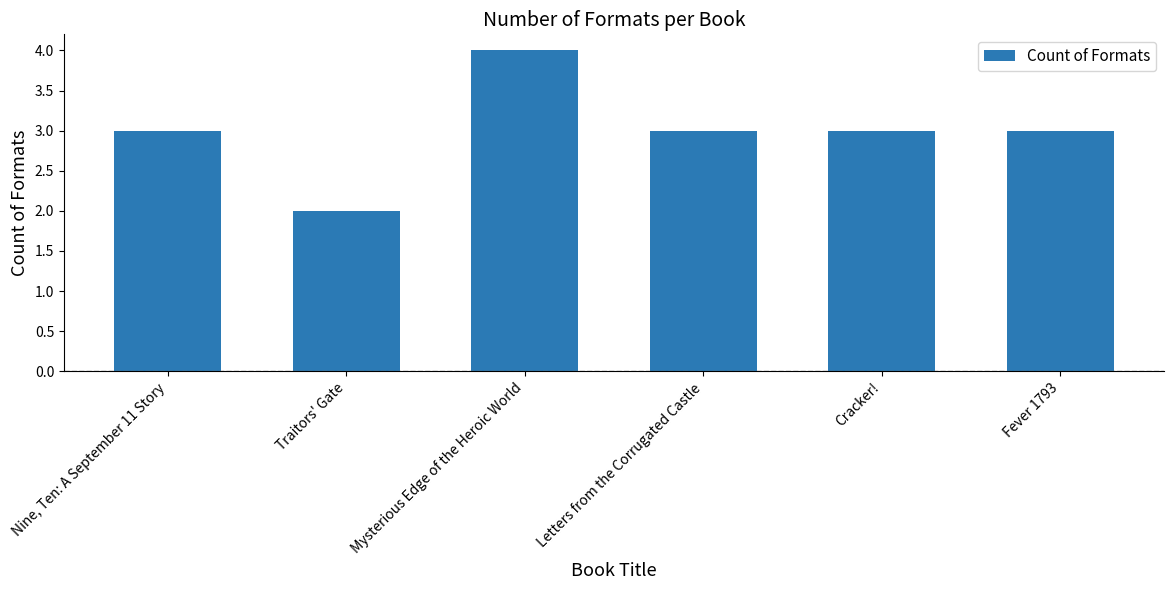

Count the values in the range 3 to 4.

5